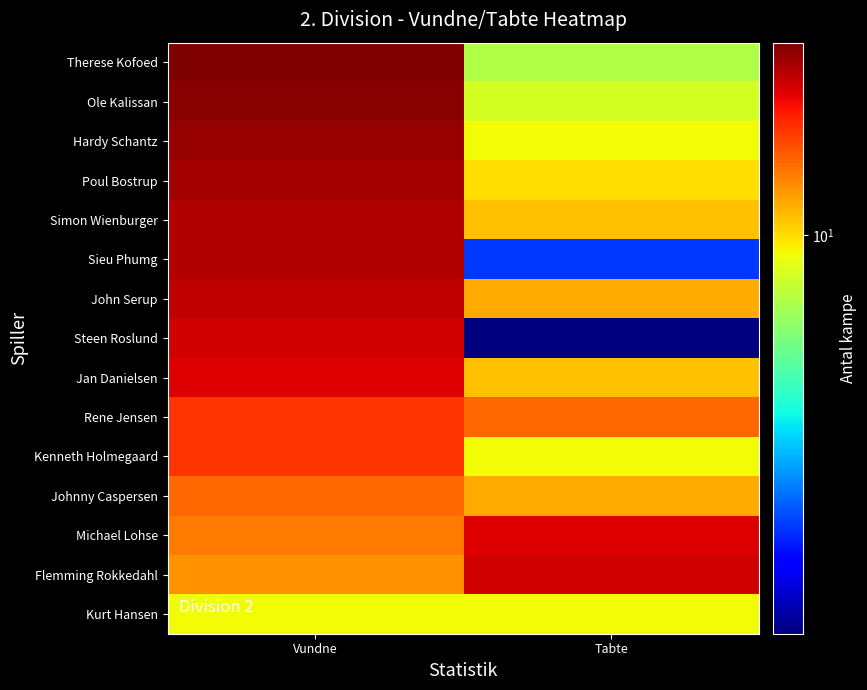

What is the minimum value shown in the chart?

1